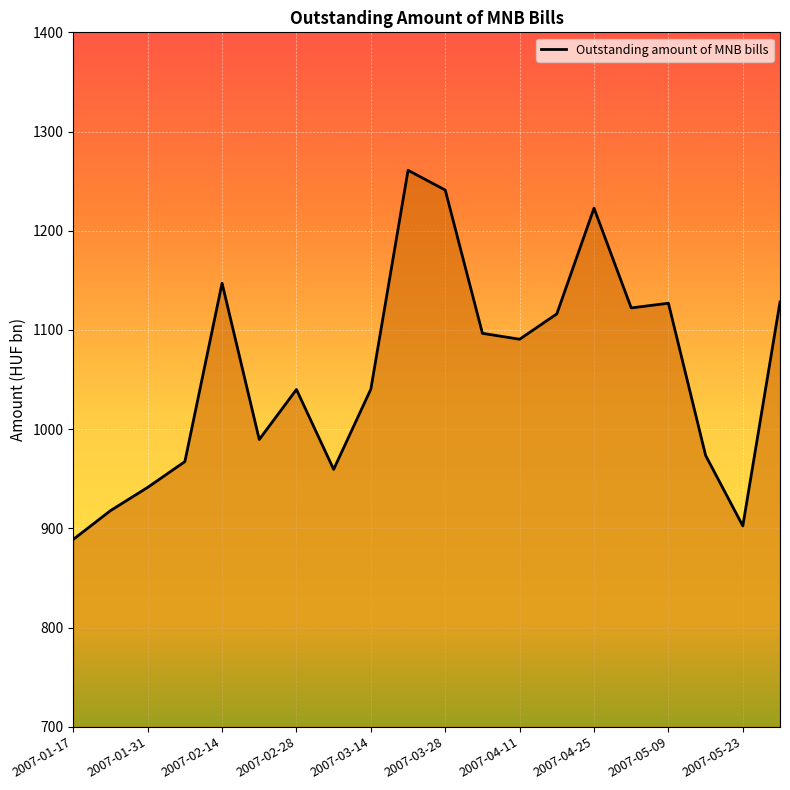

Does the chart display data point markers on the line(s)?

No